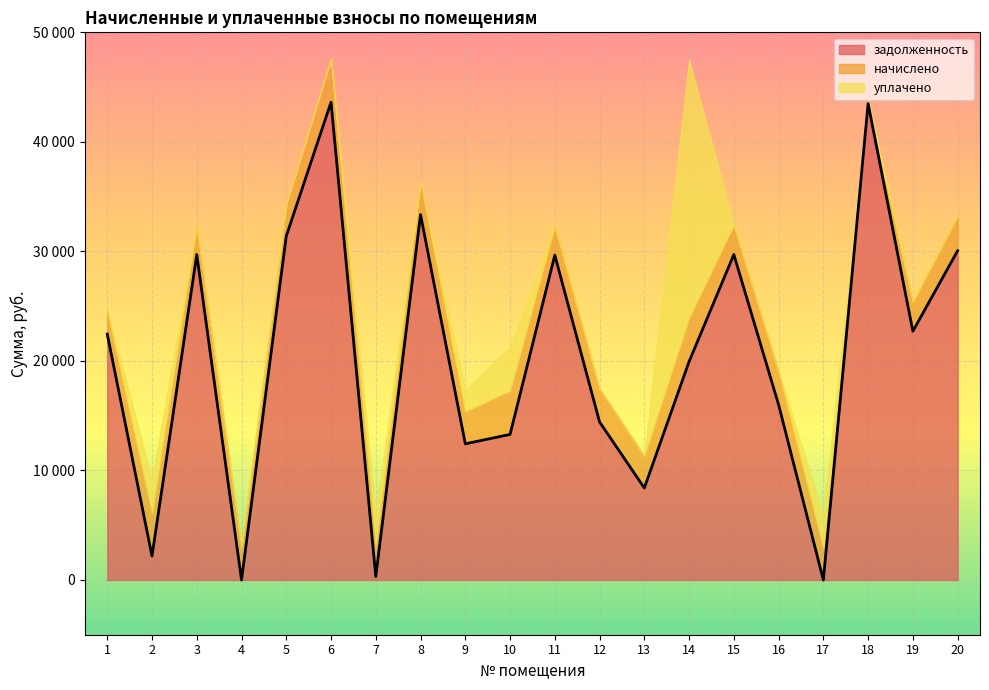

What are all the series names shown in the legend?

задолженность, начислено, уплачено